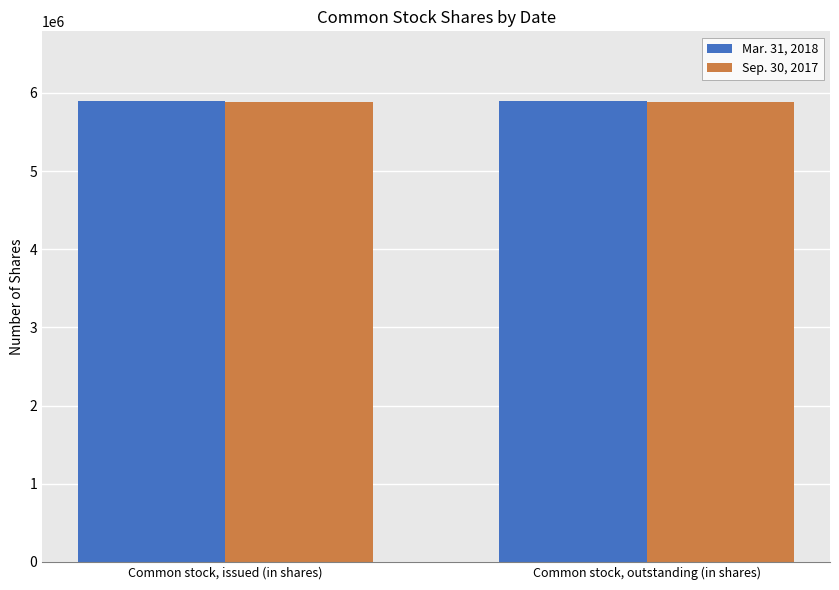

Reading right to left, what are all the values shown in this chart?

Mar. 31, 2018: 5902481	5902481
Sep. 30, 2017: 5888816	5888816